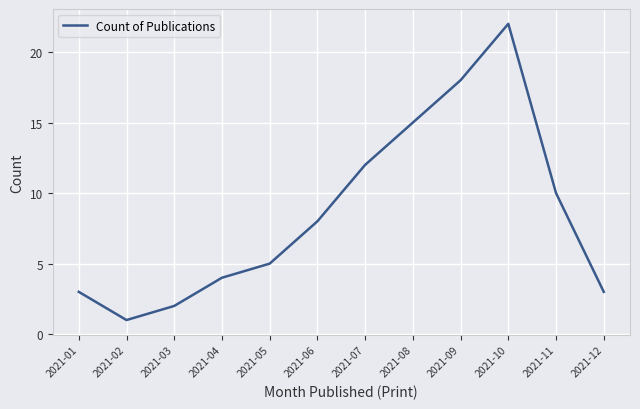

What is the change in value from 2021-06 to 2021-11?

+2